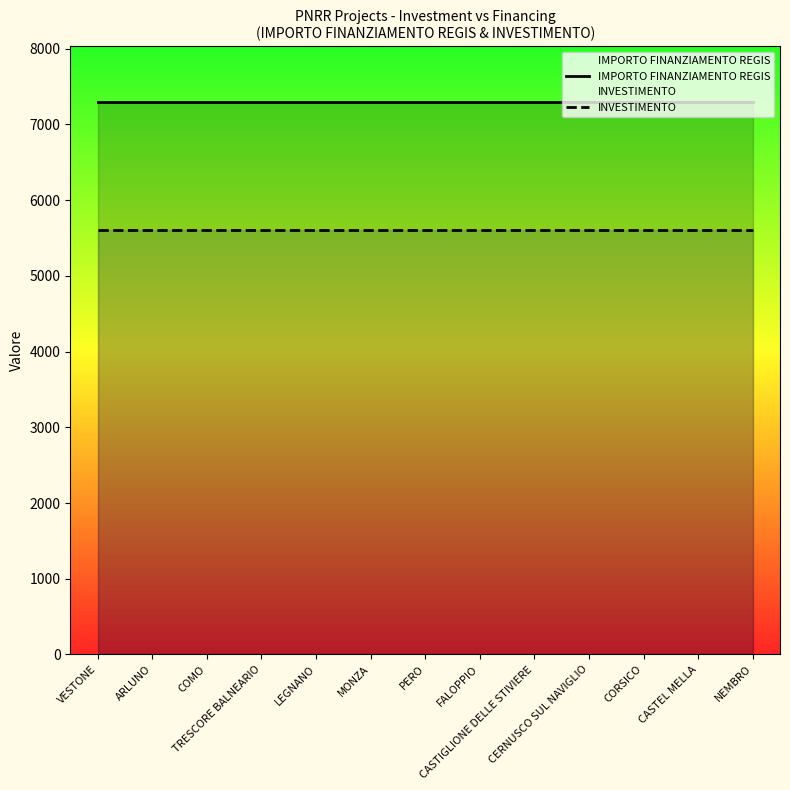

What is the lowest value of the IMPORTO FINANZIAMENTO REGIS series?

7301